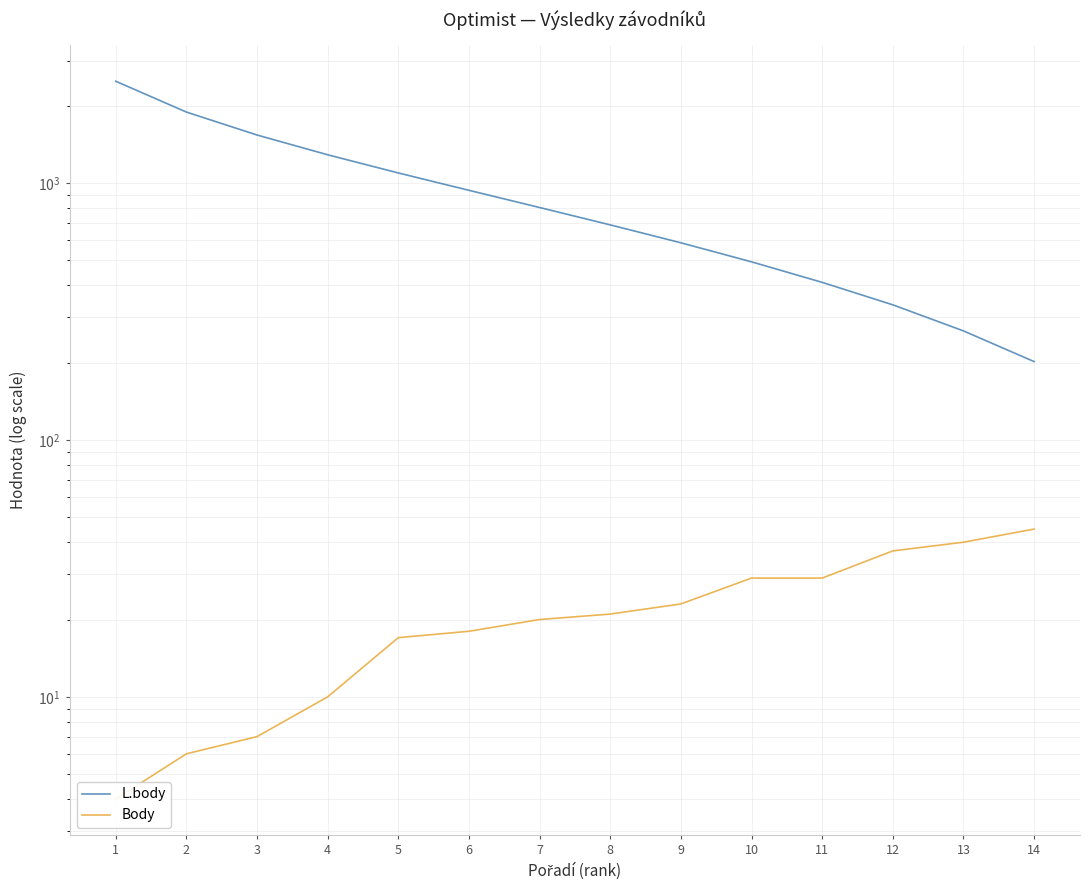

Reading left to right, transcribe all the data shown in this chart.

L.body: 2494	1892	1540	1290	1096	938	804	688	586	494	411	336	266	202
Body: 4	6	7	10	17	18	20	21	23	29	29	37	40	45